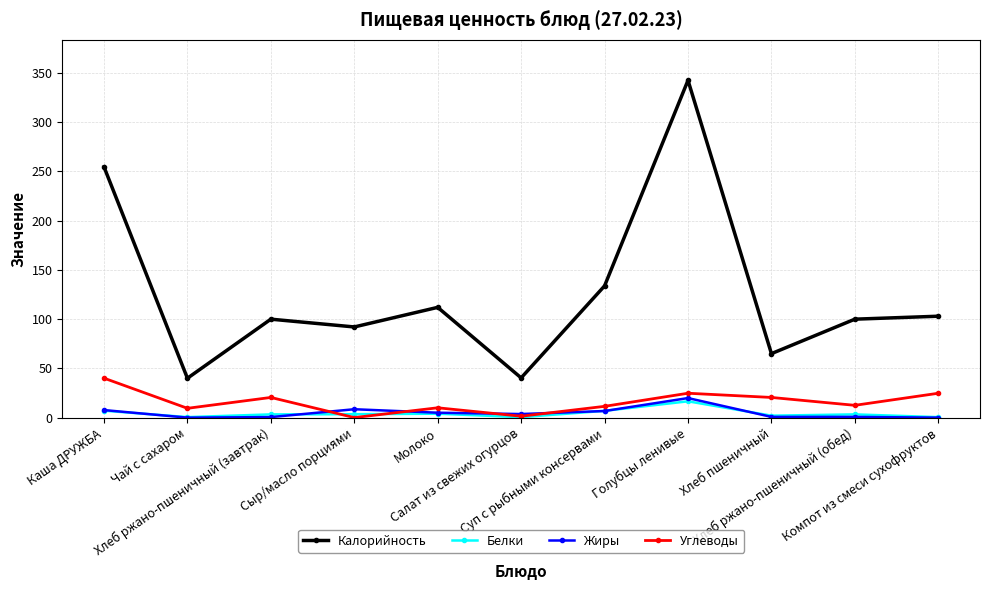

What is the difference between the maximum and minimum values in the Жиры series?

19.9